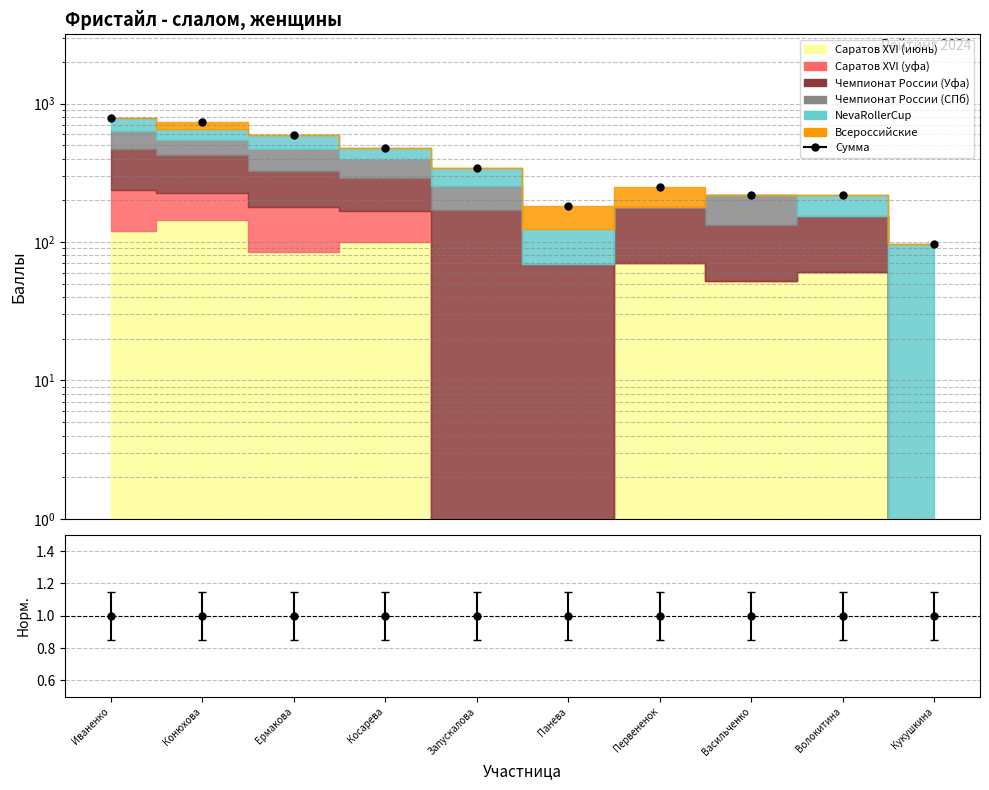

Where does the data first go above 343?

Иваненко